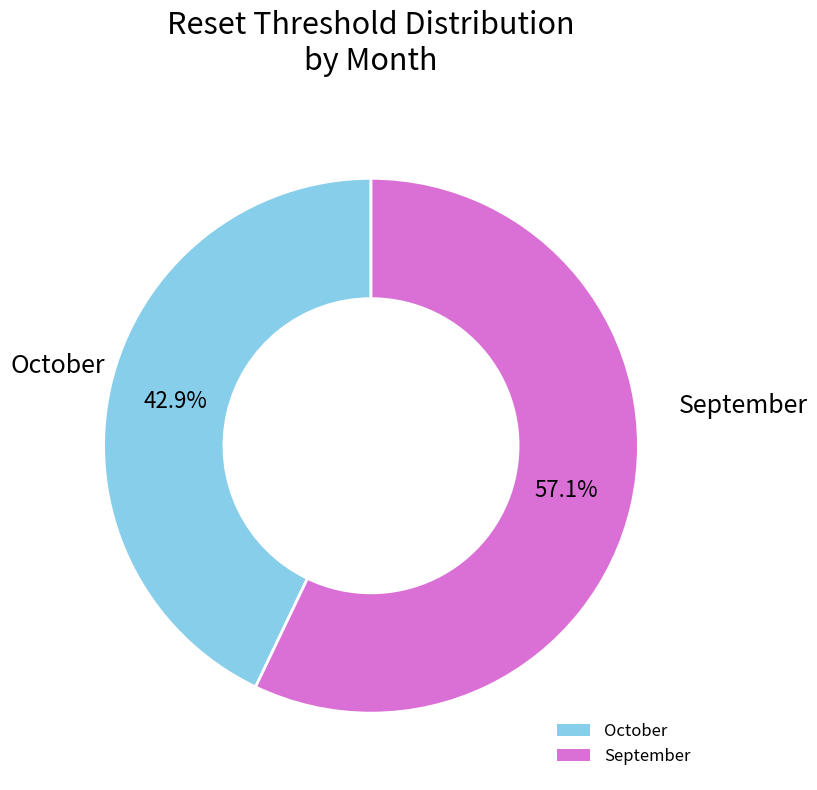

Does any single category account for the majority?

Yes